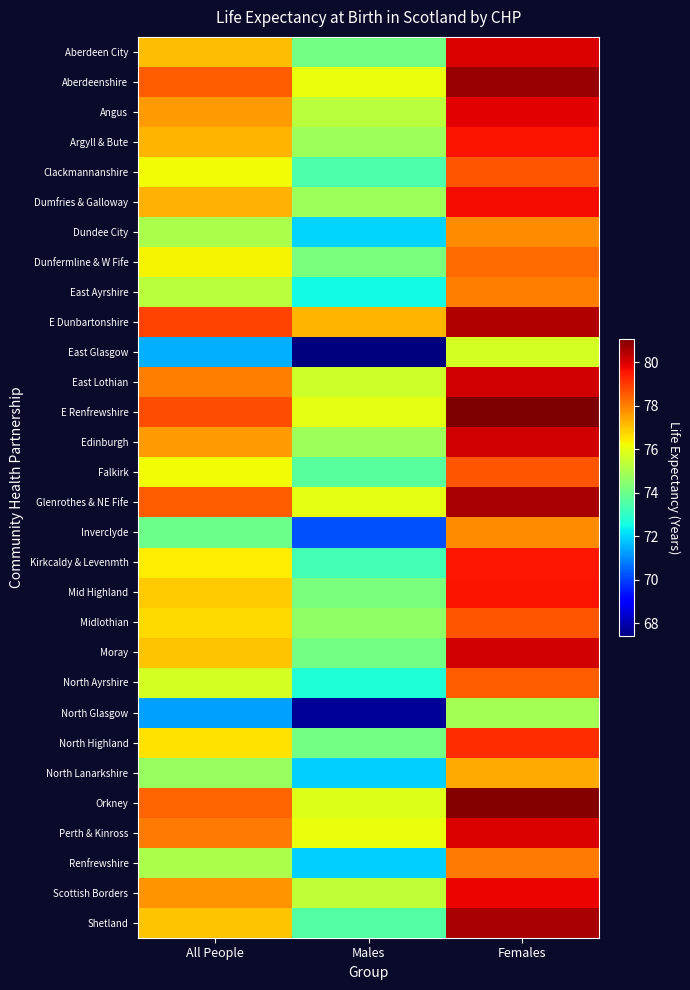

Reading right to left, what are all the values shown in this chart?

Aberdeen City: Females=80.0	Males=74.1	All People=77.1
Aberdeenshire: Females=80.8	Males=76.1	All People=78.5
Angus: Females=79.9	Males=75.3	All People=77.6
Argyll & Bute: Females=79.6	Males=74.8	All People=77.2
Clackmannanshire: Females=78.6	Males=73.5	All People=76.2
Dumfries & Galloway: Females=79.7	Males=74.8	All People=77.3
Dundee City: Females=77.8	Males=72.0	All People=75.0
Dunfermline & W Fife: Females=78.3	Males=74.2	All People=76.3
East Ayrshire: Females=78.0	Males=72.5	All People=75.3
E Dunbartonshire: Females=80.5	Males=77.2	All People=78.9
East Glasgow: Females=75.7	Males=67.4	All People=71.5
East Lothian: Females=80.1	Males=75.6	All People=78.0
E Renfrewshire: Females=81.1	Males=76.0	All People=78.7
Edinburgh: Females=80.1	Males=74.8	All People=77.6
Falkirk: Females=78.6	Males=73.7	All People=76.2
Glenrothes & NE Fife: Females=80.6	Males=76.0	All People=78.5
Inverclyde: Females=77.8	Males=70.2	All People=74.0
Kirkcaldy & Levenmth: Females=79.5	Males=73.3	All People=76.4
Mid Highland: Females=79.6	Males=74.2	All People=76.9
Midlothian: Females=78.6	Males=74.6	All People=76.7
Moray: Females=80.1	Males=74.1	All People=77.0
North Ayrshire: Females=78.5	Males=72.7	All People=75.7
North Glasgow: Females=74.9	Males=67.7	All People=71.3
North Highland: Females=79.2	Males=74.1	All People=76.6
North Lanarkshire: Females=77.4	Males=71.9	All People=74.7
Orkney: Females=81.0	Males=75.9	All People=78.4
Perth & Kinross: Females=80.0	Males=76.1	All People=78.1
Renfrewshire: Females=78.1	Males=71.9	All People=75.0
Scottish Borders: Females=79.8	Males=75.4	All People=77.7
Shetland: Females=80.6	Males=73.6	All People=77.0